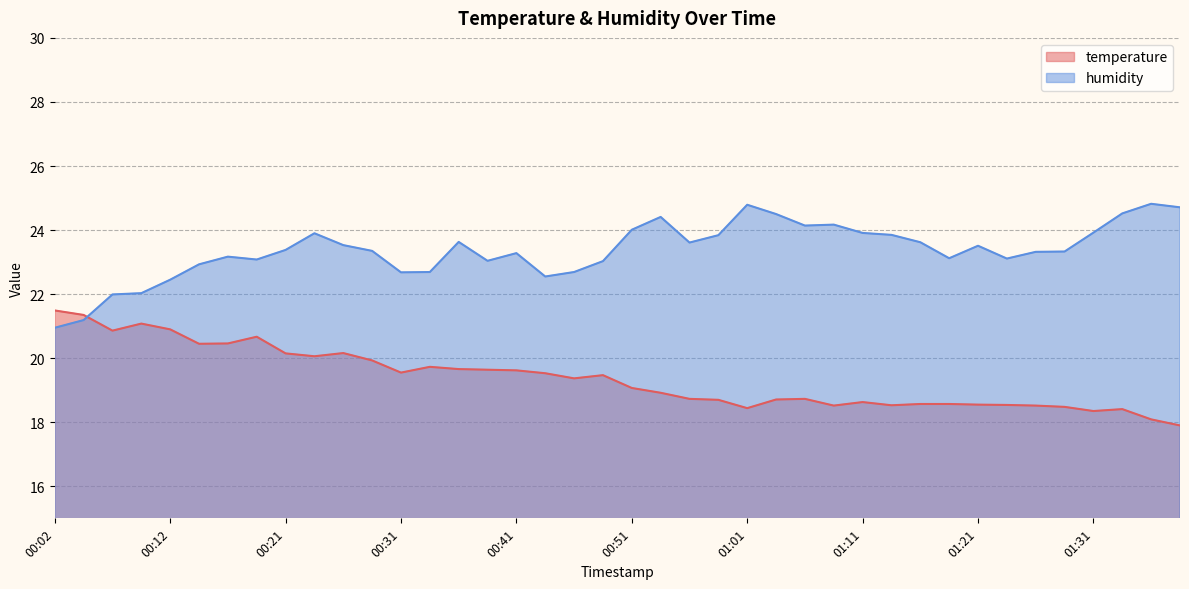

At which category is the sum across all series the highest?

00:24